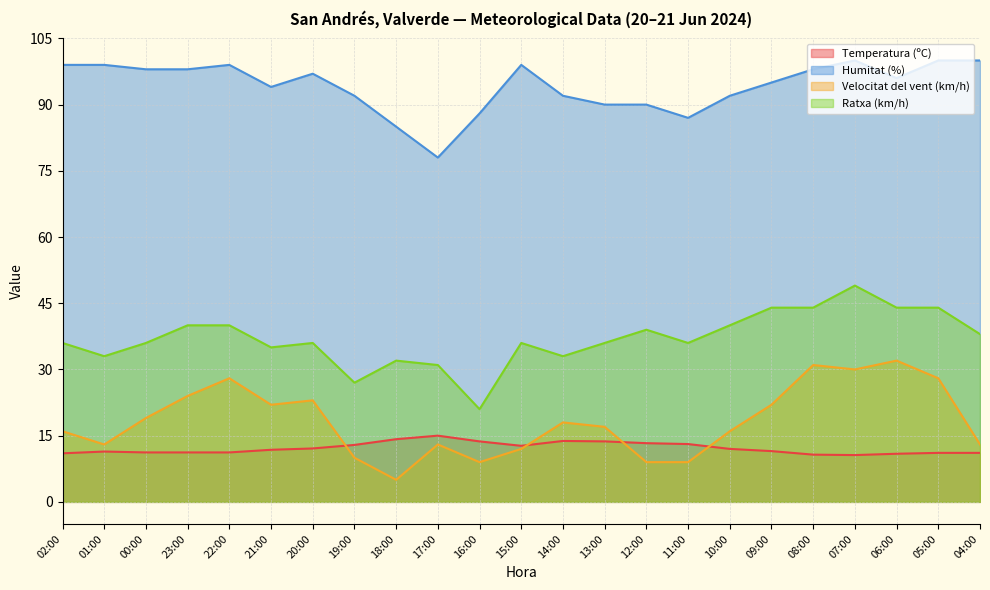

What is the label of the 15th point from the right?

18:00